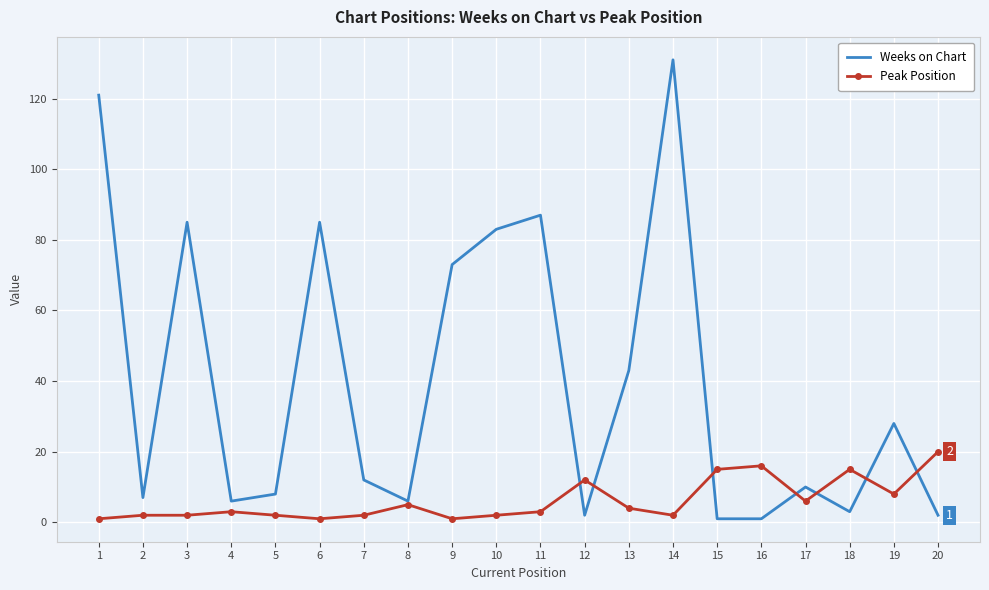

Reading right to left, transcribe all the data shown in this chart.

Weeks on Chart: 2	28	3	10	1	1	131	43	2	87	83	73	6	12	85	8	6	85	7	121
Peak Position: 20	8	15	6	16	15	2	4	12	3	2	1	5	2	1	2	3	2	2	1